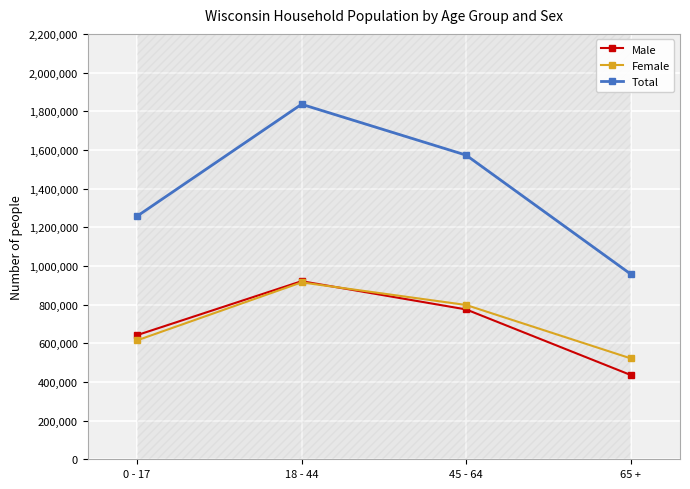

Where is the first local maximum for Male?

18 - 44